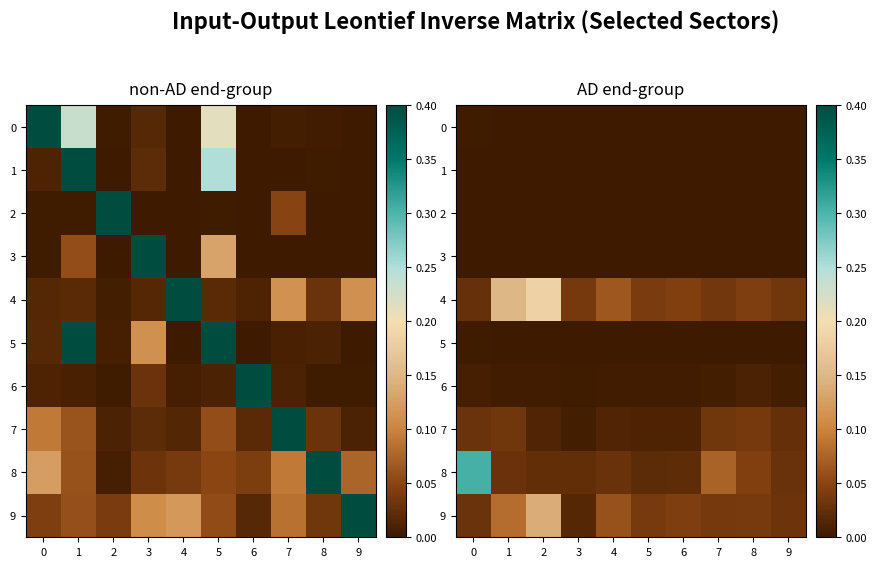

The 3 series shows 0.0 at 0. True or false?

True